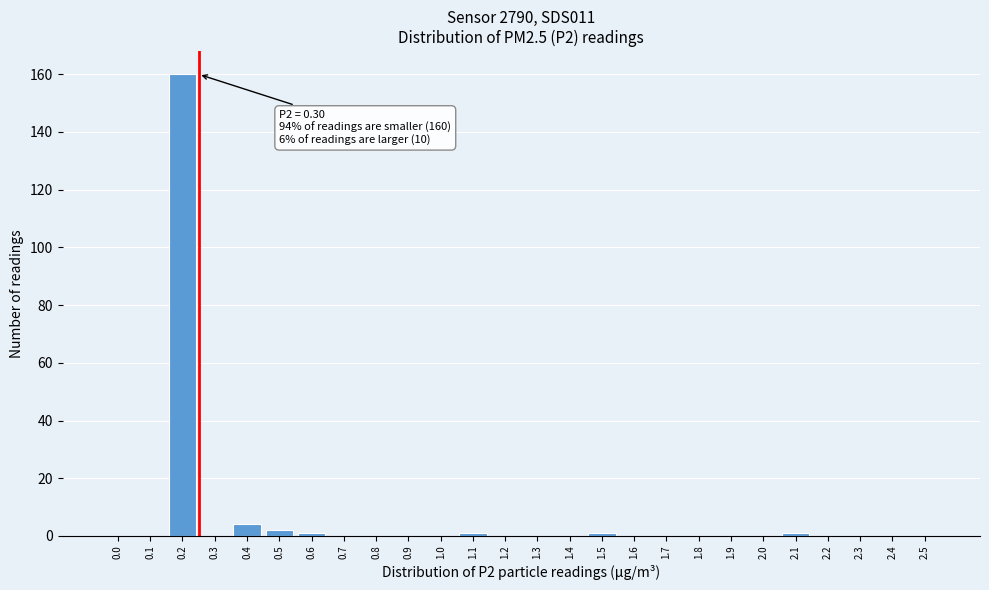

Reading right to left, extract all data points from this chart.

2.5=0	2.4=0	2.3=0	2.2=0	2.1=1	2.0=0	1.9=0	1.8=0	1.7=0	1.6=0	1.5=1	1.4=0	1.3=0	1.2=0	1.1=1	1.0=0	0.9=0	0.8=0	0.7=0	0.6=1	0.5=2	0.4=4	0.3=0	0.2=160	0.1=0	0.0=0